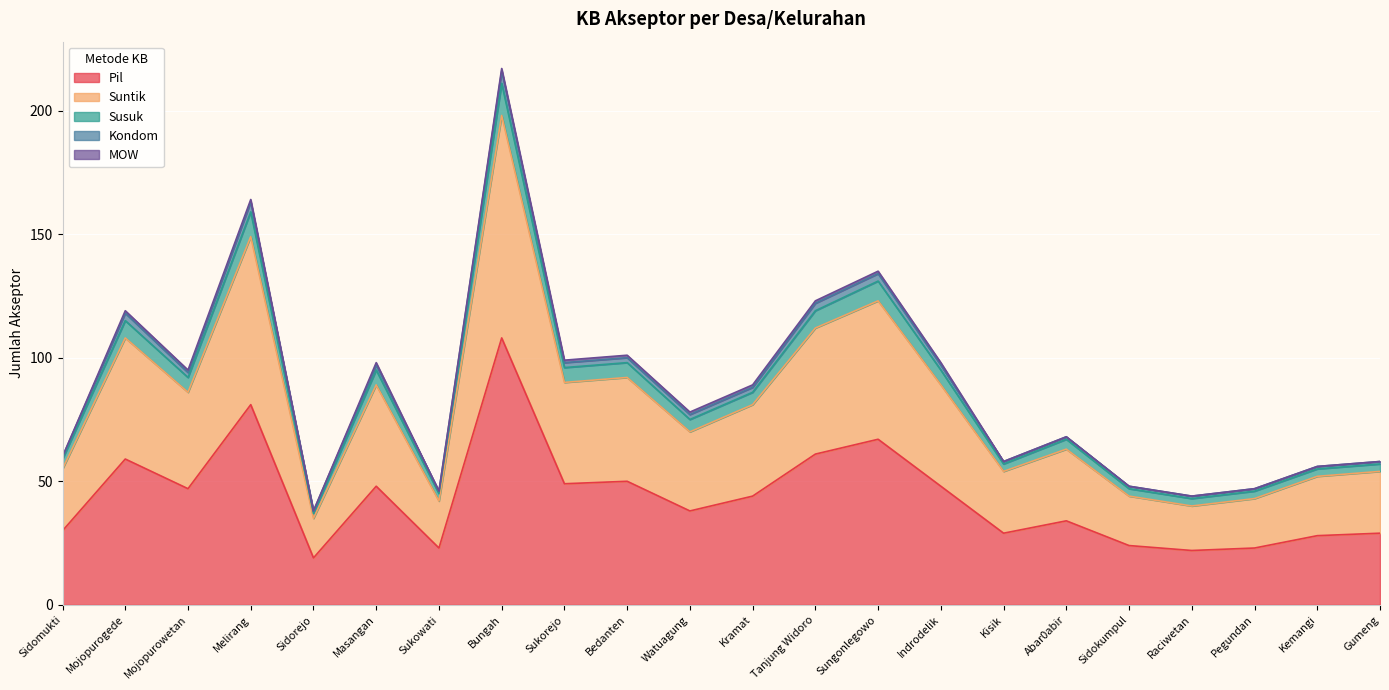

At which category is the sum across all series the highest?

Bungah